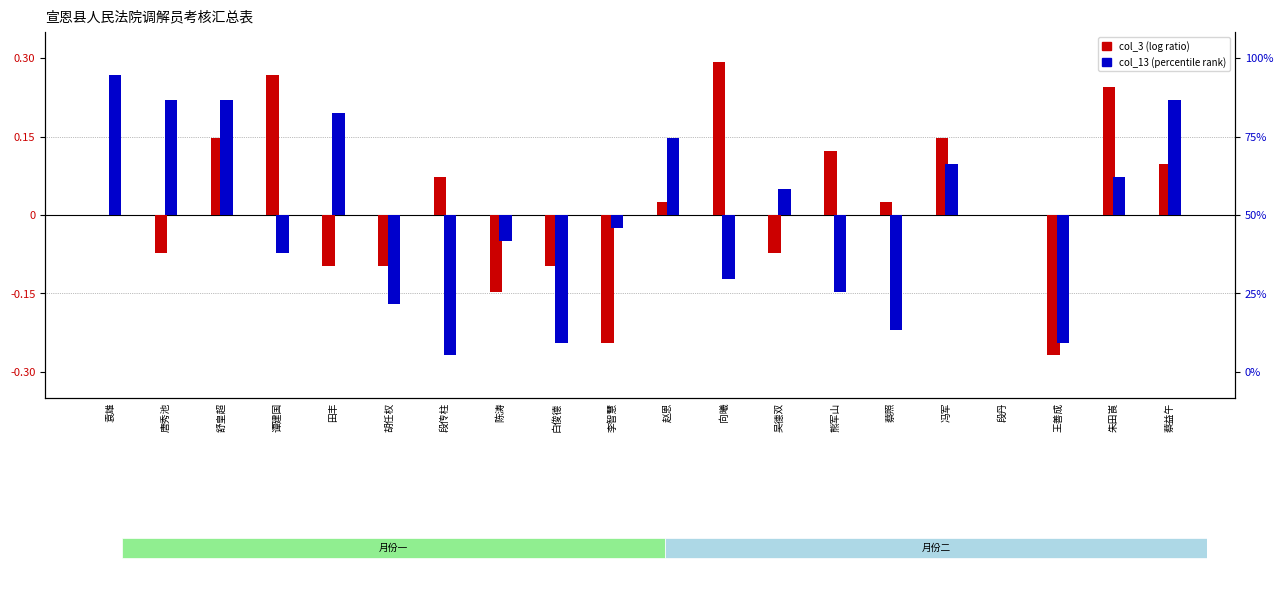

Rank the series by their maximum value, from highest to lowest.

col_3, col_13